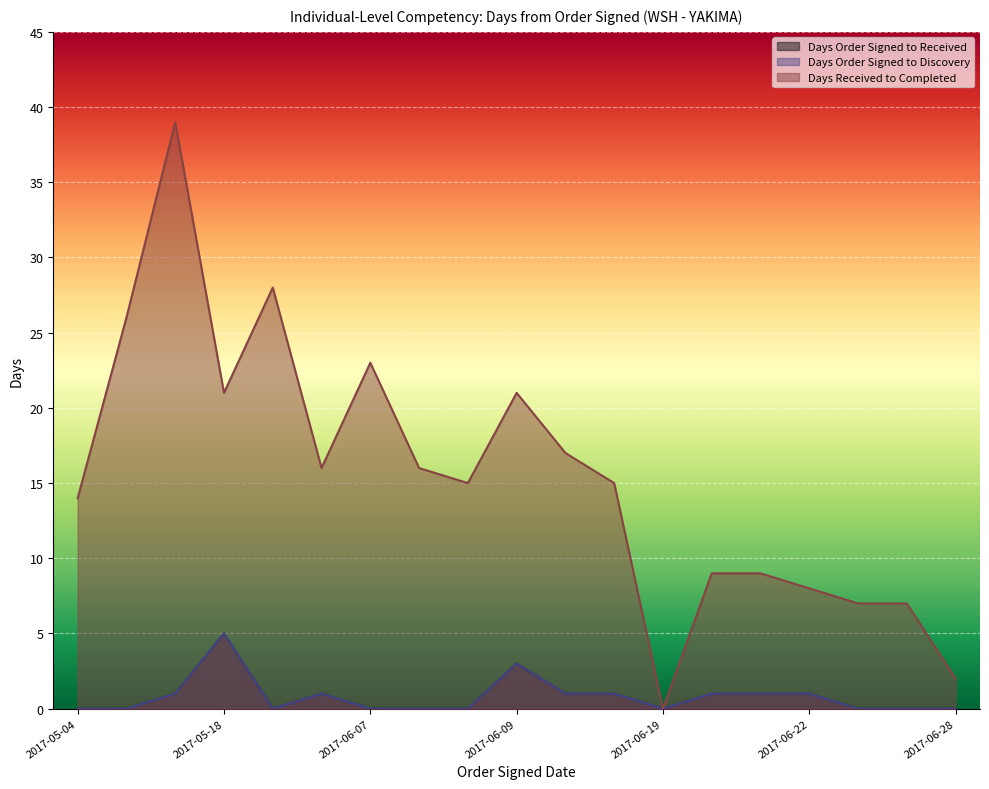

How many data points does each series have?

19